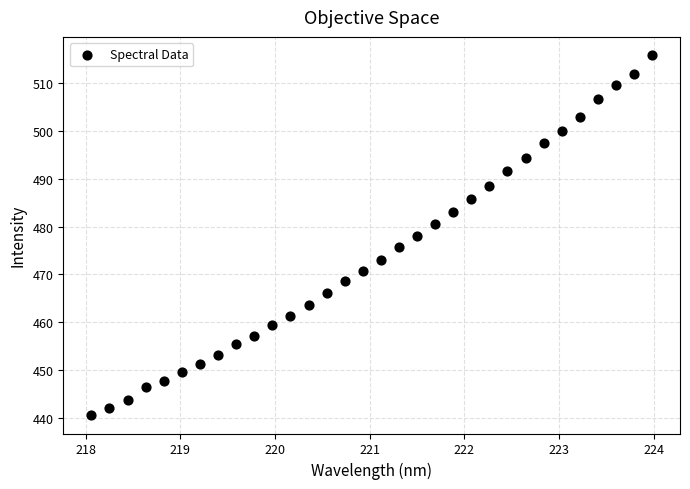

What is the range of Y values (max minus min)?

75.4